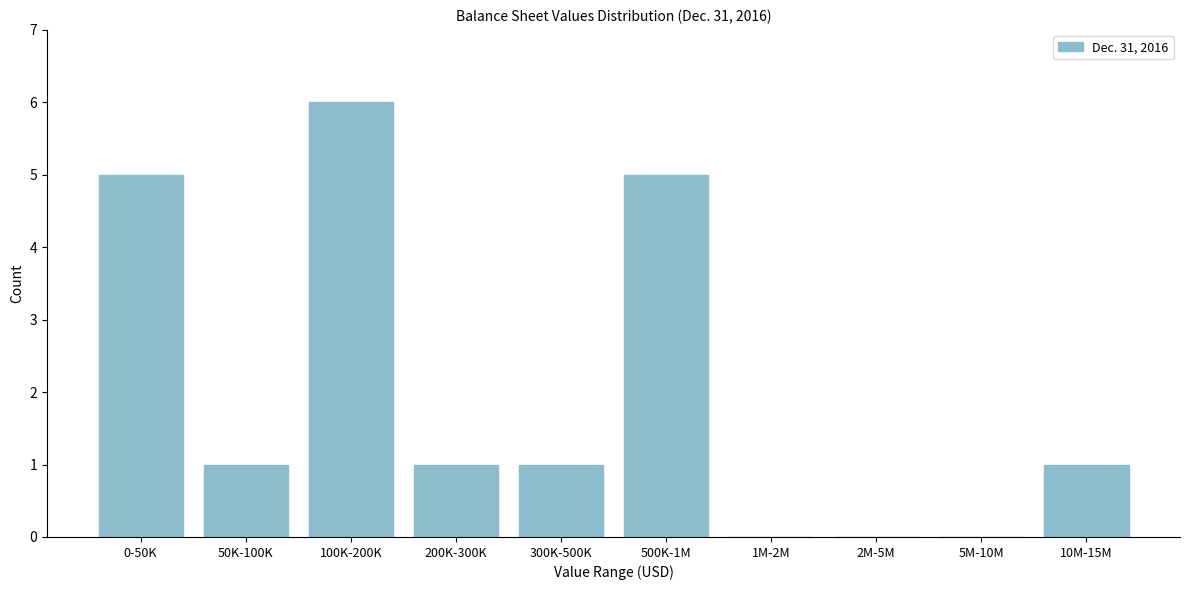

Reading right to left, transcribe all the data shown in this chart.

10M-15M=1	5M-10M=0	2M-5M=0	1M-2M=0	500K-1M=5	300K-500K=1	200K-300K=1	100K-200K=6	50K-100K=1	0-50K=5